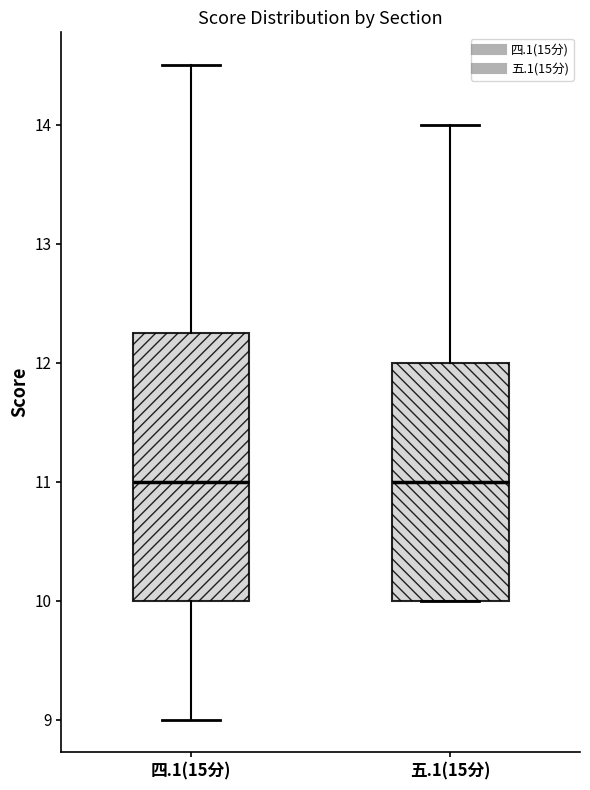

Comparing the boxes themselves (not the whiskers), which one is the tallest?

四.1(15分)